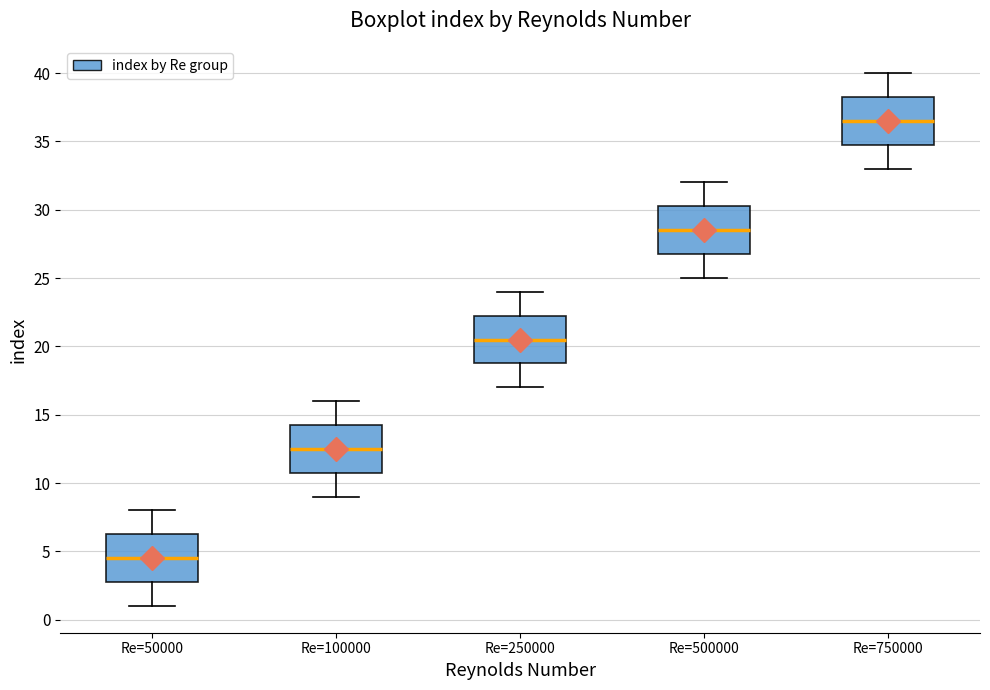

Reading left to right, read every box against the y-axis: the position of its median line, the range the box covers, and the ends of its whiskers. The values are not printed on the chart, so give them approximately, as read against the axis.

Re=50000: median 4.5, box 3.0 to 6.5, whiskers 1.0 to 8.0
Re=100000: median 12.5, box 11.0 to 14.5, whiskers 9.0 to 16.0
Re=250000: median 20.5, box 19.0 to 22.5, whiskers 17.0 to 24.0
Re=500000: median 28.5, box 27.0 to 30.5, whiskers 25.0 to 32.0
Re=750000: median 36.5, box 35.0 to 38.5, whiskers 33.0 to 40.0